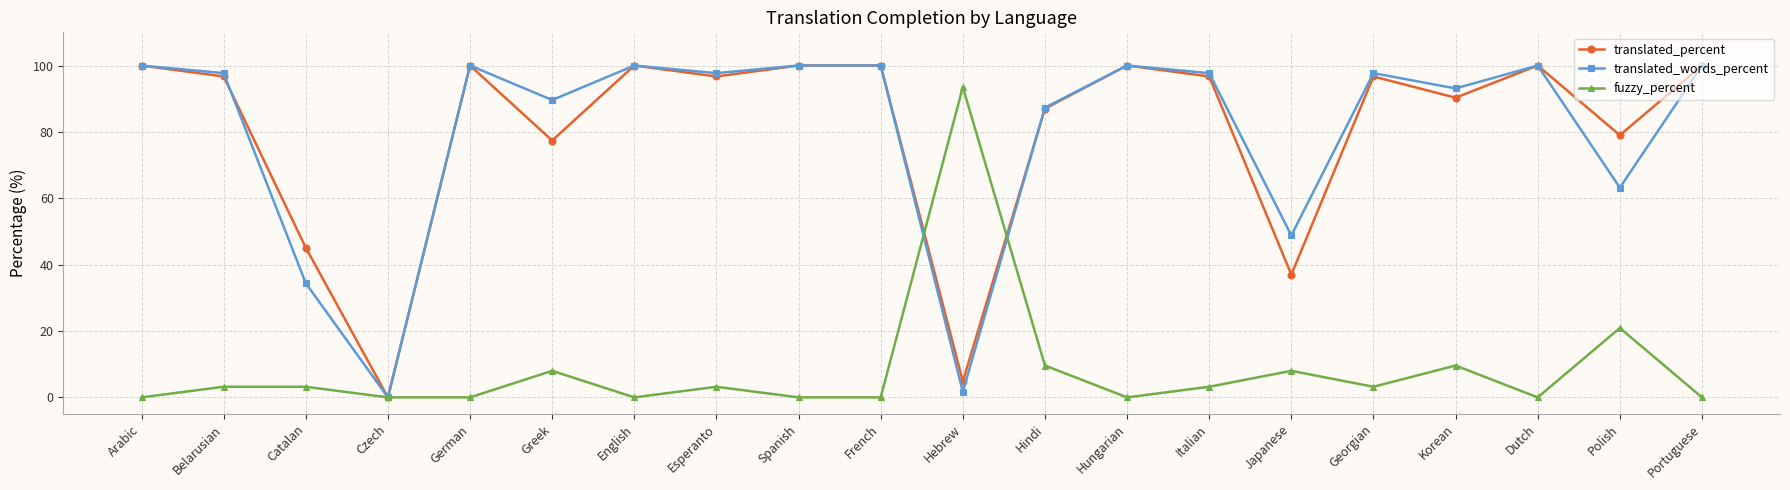

The value of fuzzy_percent at Spanish is 0.0. True or false?

True